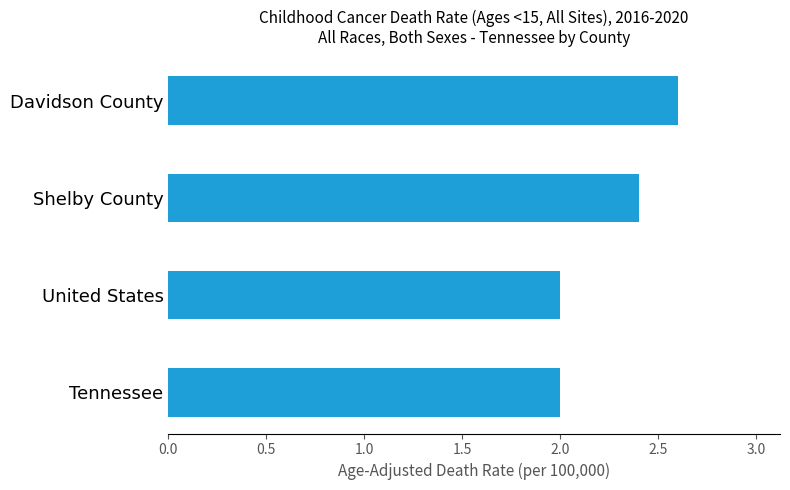

The value at Shelby County is 4.1. True or false?

False